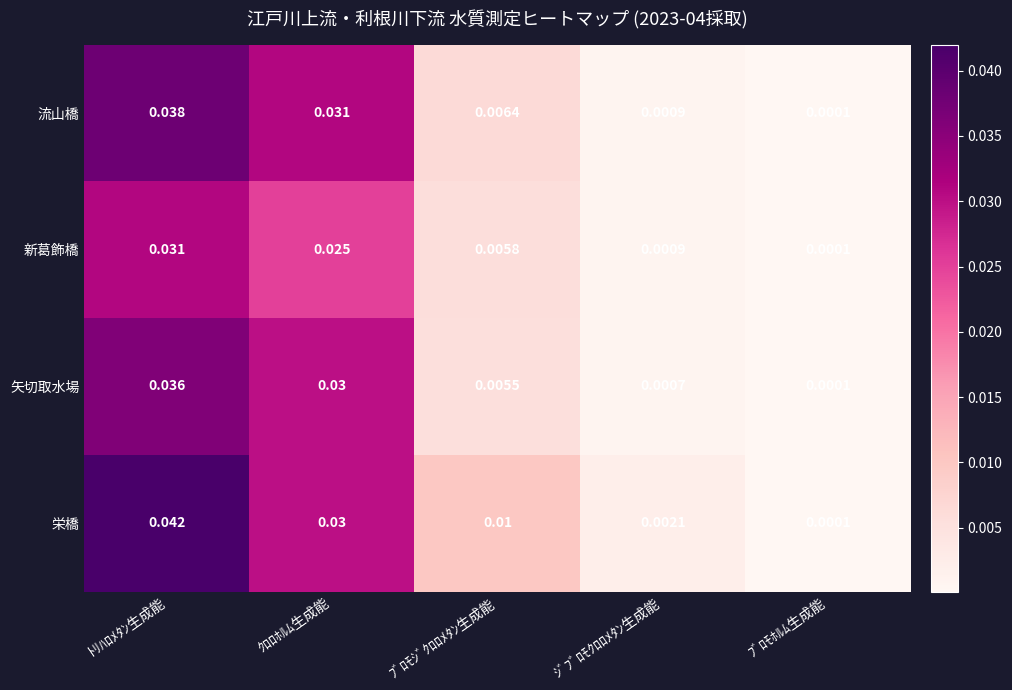

List the labels in order of 新葛飾橋 value, smallest first.

ﾌﾞﾛﾓﾎﾙﾑ生成能, ｼﾞﾌﾞﾛﾓｸﾛﾛﾒﾀﾝ生成能, ﾌﾞﾛﾓｼﾞｸﾛﾛﾒﾀﾝ生成能, ｸﾛﾛﾎﾙﾑ生成能, ﾄﾘﾊﾛﾒﾀﾝ生成能